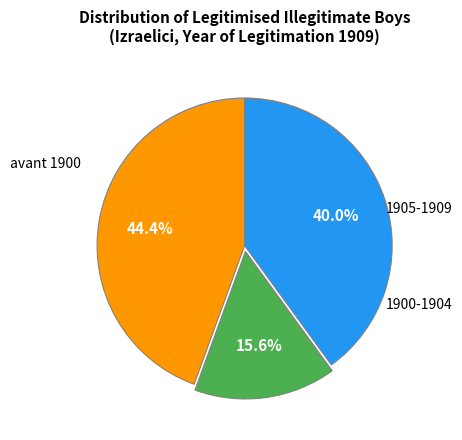

Does any single category account for the majority?

No